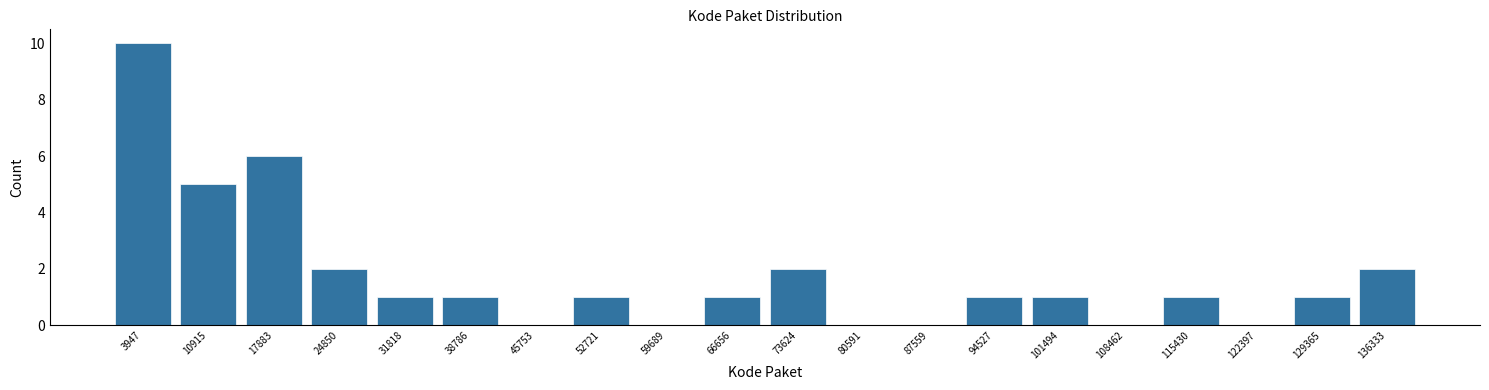

Over which range of the x-axis is the bar tallest?

0 to 7000